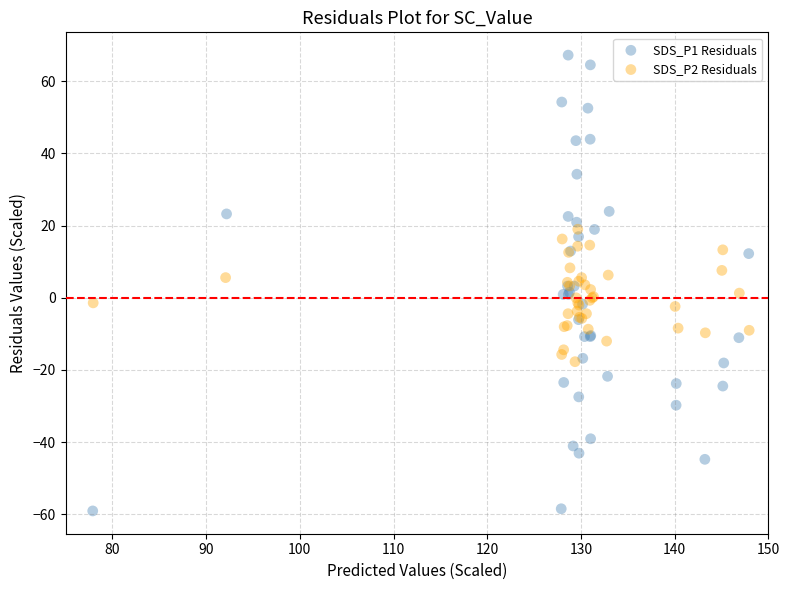

Which series contains the lowest Y value?

SDS_P1 Residuals